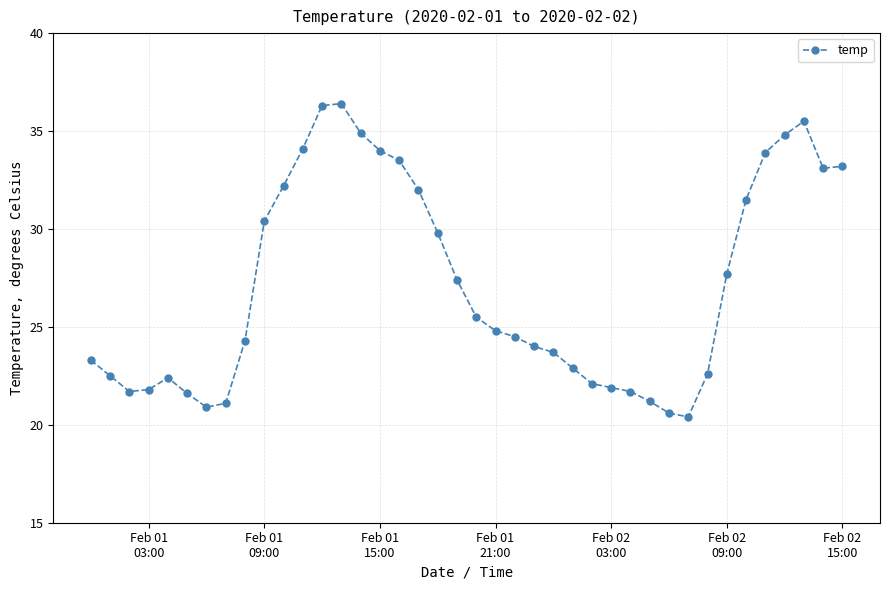

What is the maximum value shown in the chart?

36.4